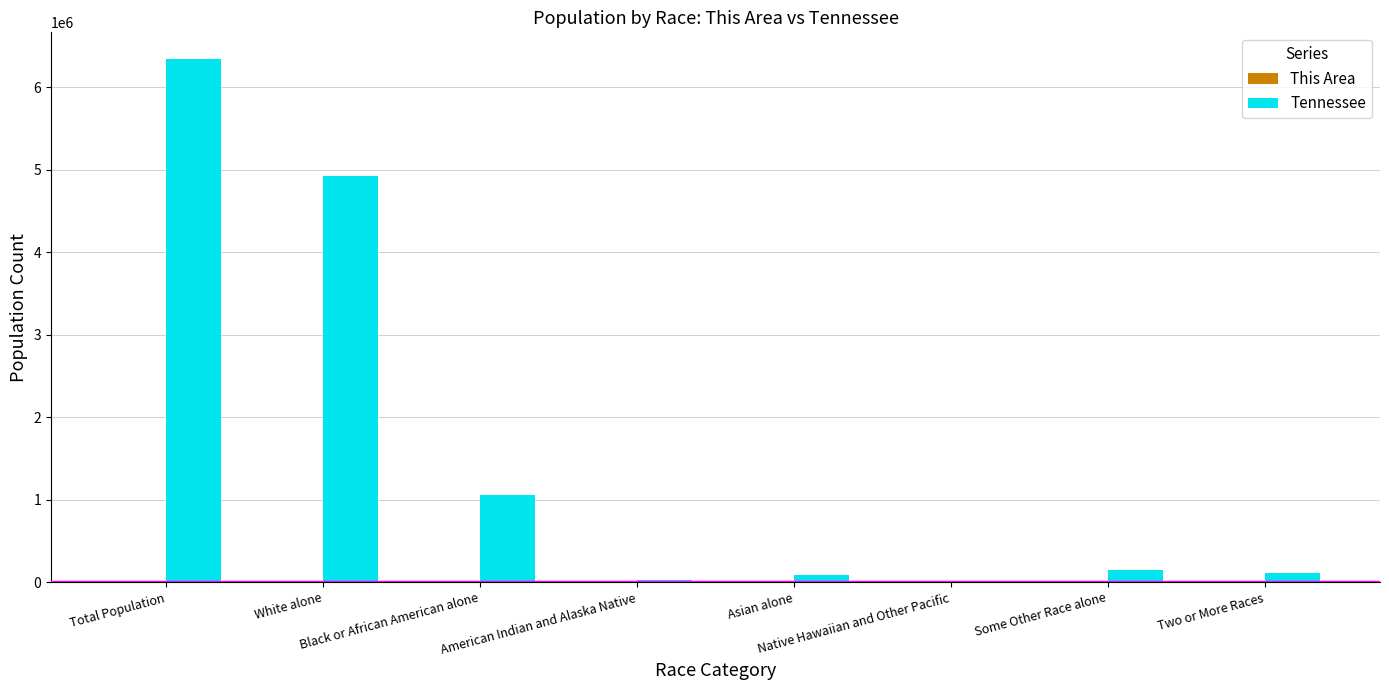

How many groups of bars are there?

8